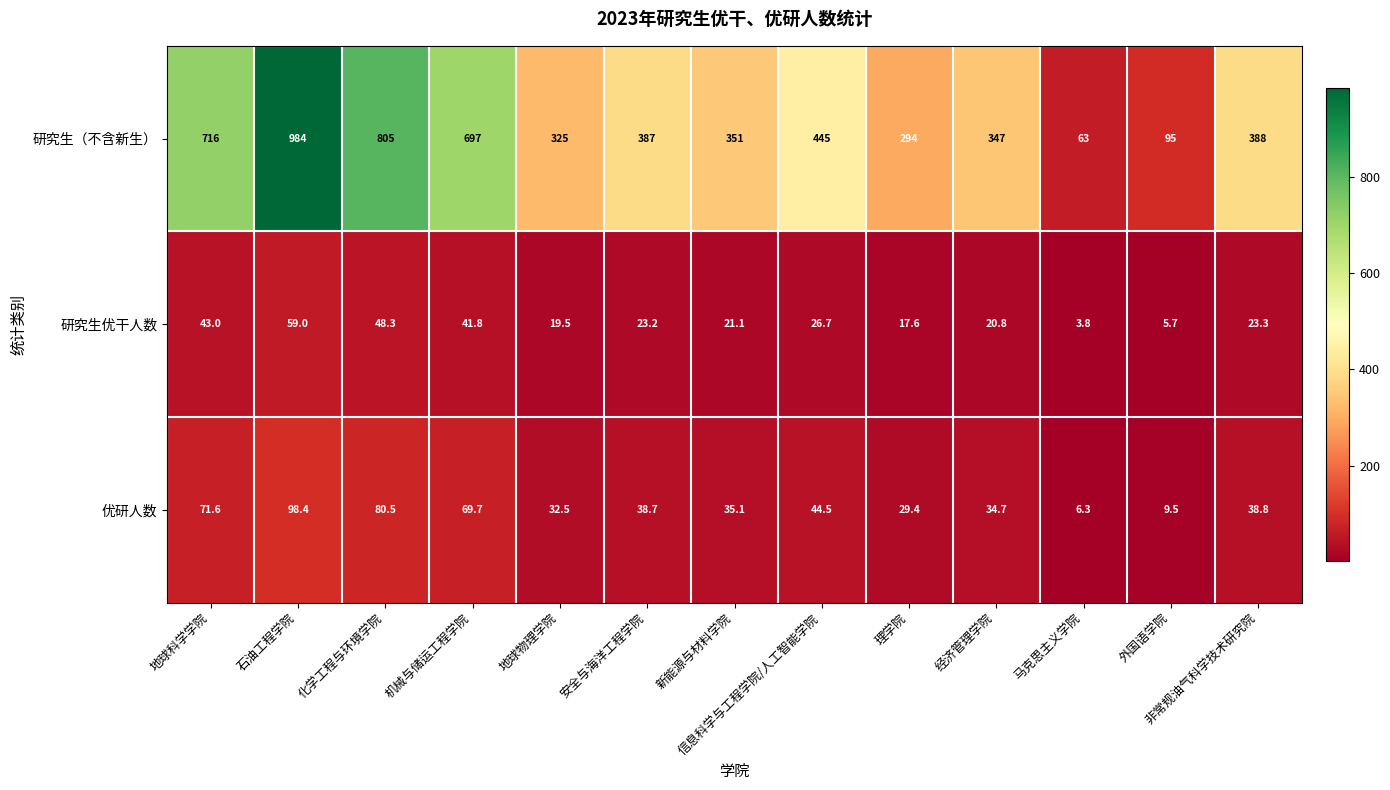

Is it true that 优研人数 equals 98.4 at 石油工程学院?

True